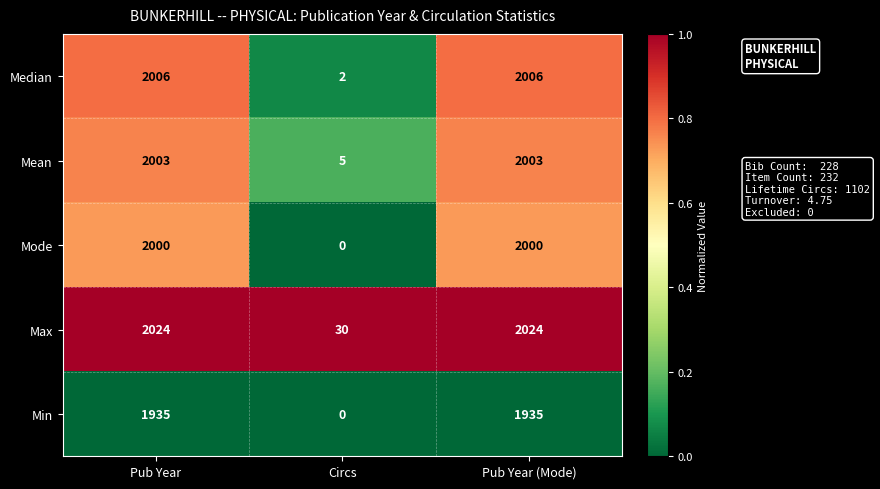

What is the difference between the maximum and minimum values in the Min series?

1935